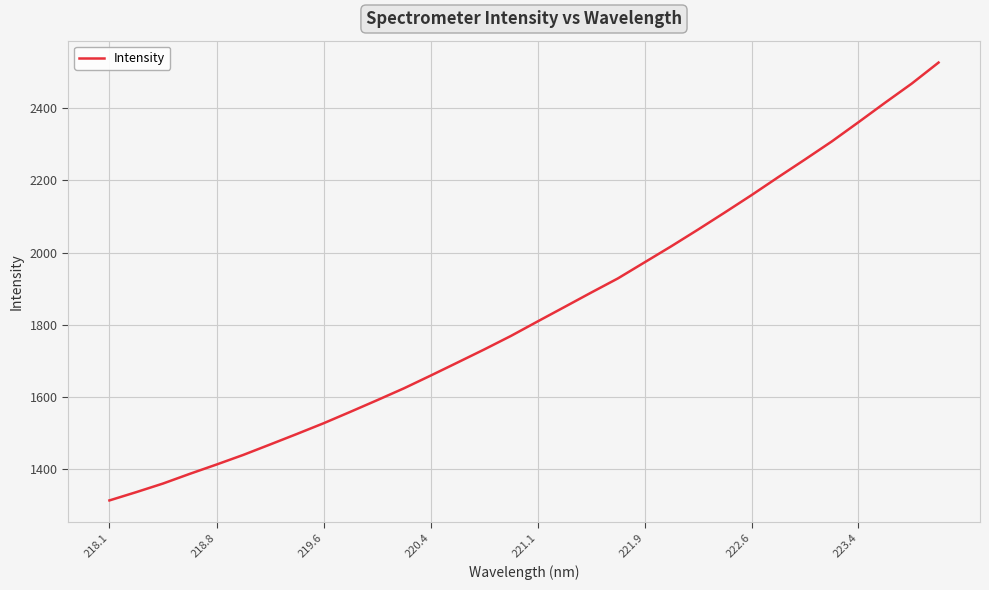

What is the difference between the maximum and minimum values?

1212.5